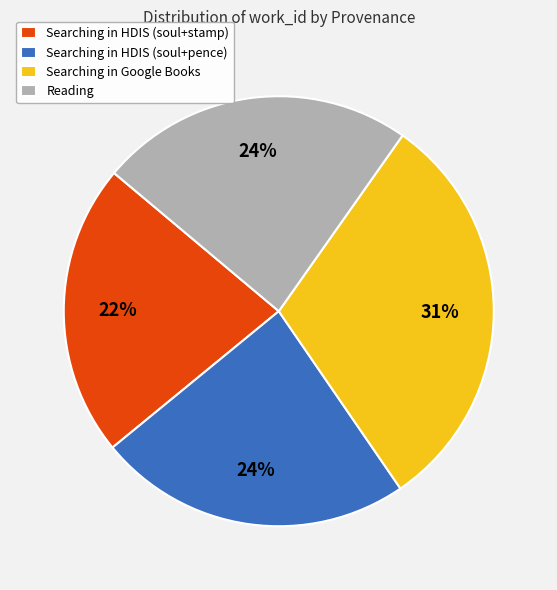

What is the largest slice in the pie chart?

Searching in Google Books